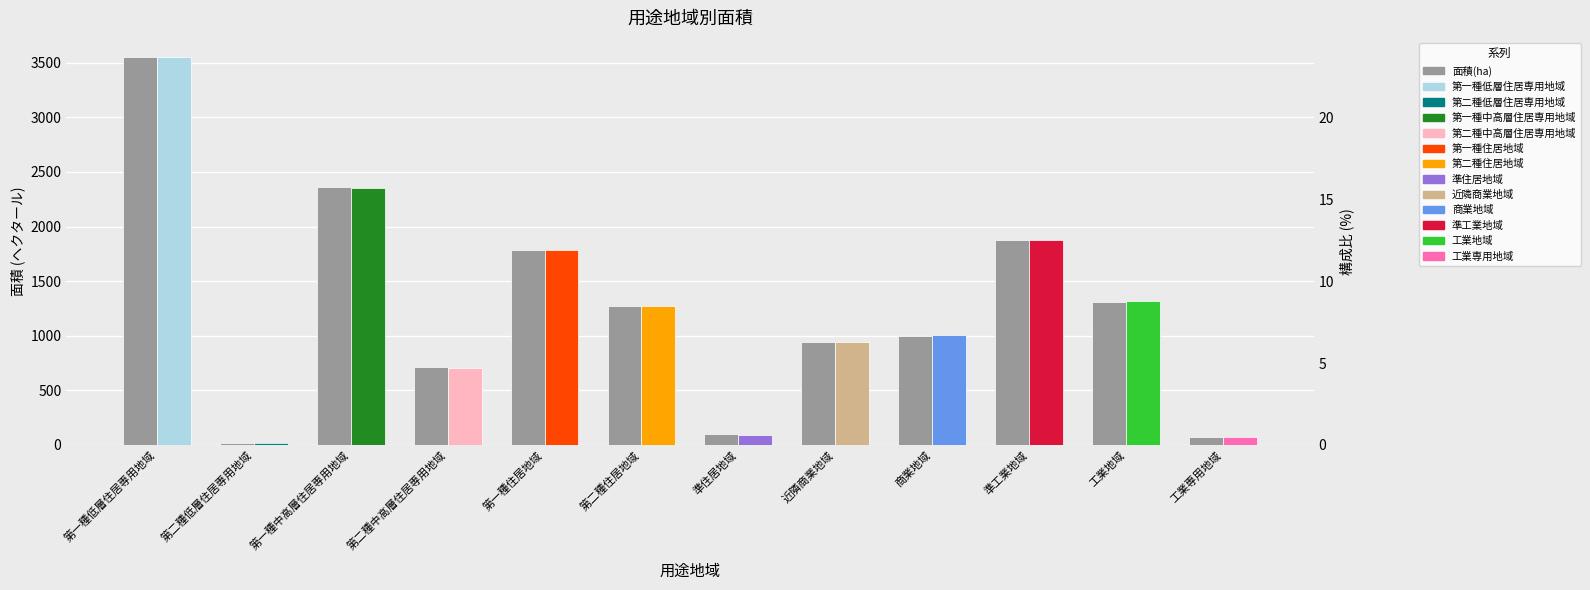

What is the sum of the values at 工業専用地域 and 第一種住居地域?

1854